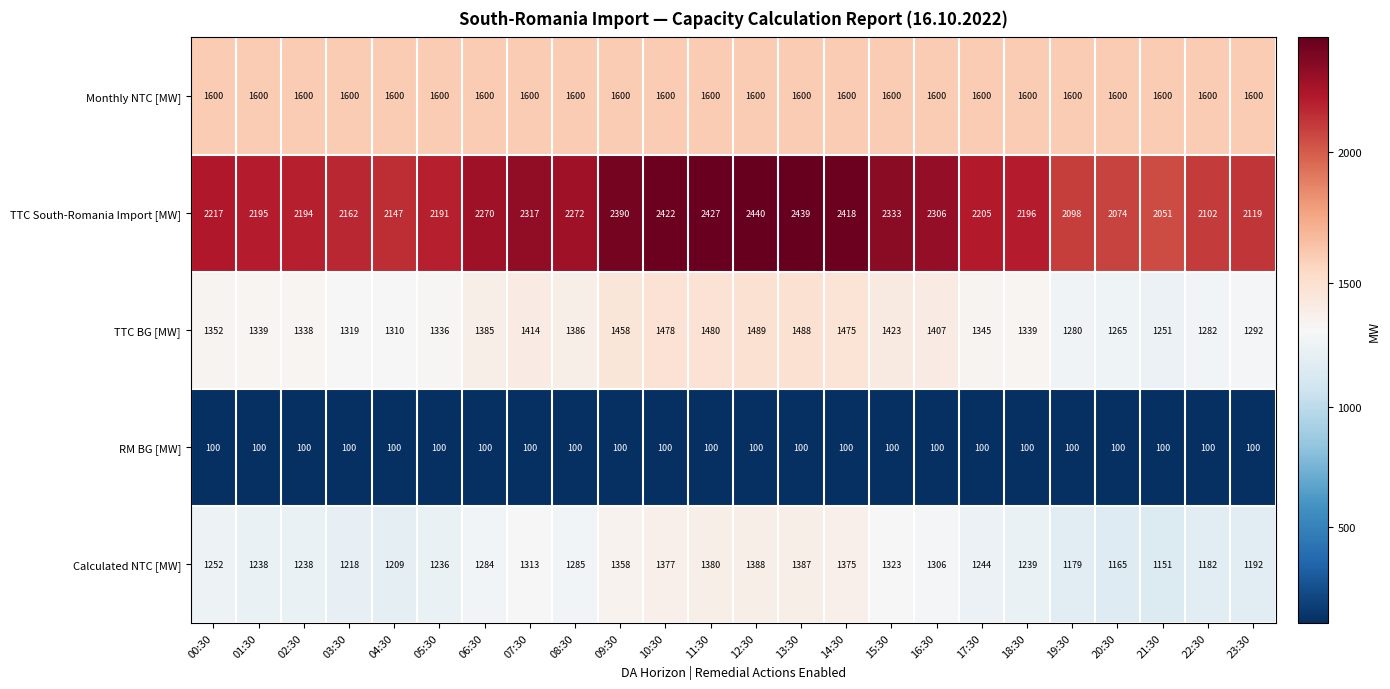

At which category is the sum across all series the highest?

12:30